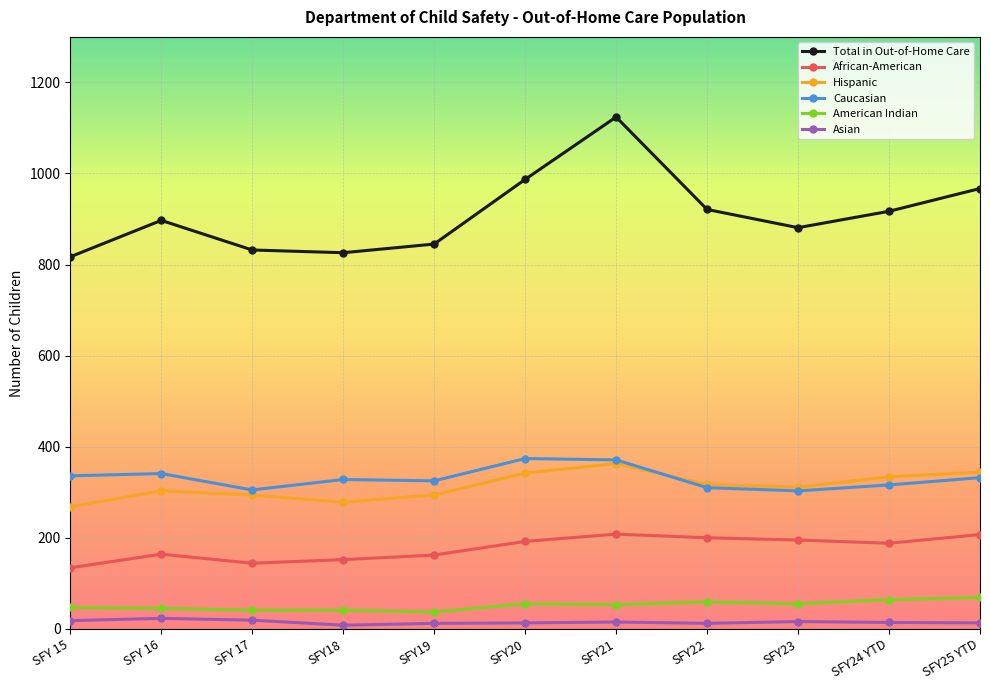

Which category has the highest value across all series?

SFY21